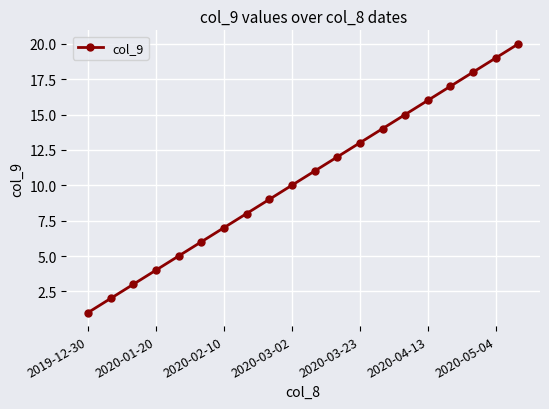

True or false: there are more than 0 points higher than both neighbors.

False